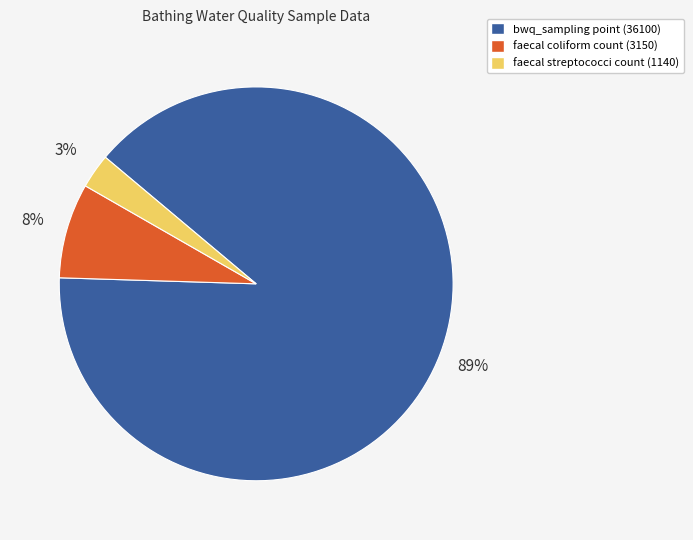

Rank the categories by value from highest to lowest.

bwq_sampling point (36100), faecal coliform count (3150), faecal streptococci count (1140)